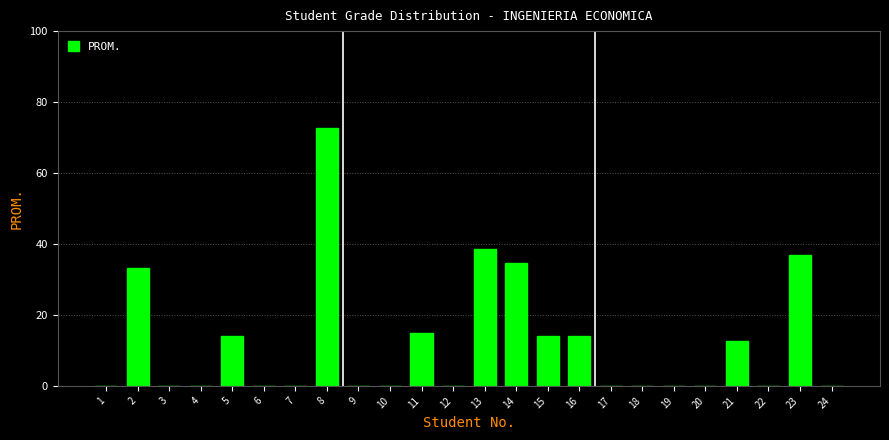

Reading left to right, extract all data points from this chart.

1=0.0	2=33.1	3=0.0	4=0.0	5=14.0	6=0.0	7=0.0	8=72.7	9=0.0	10=0.0	11=15.0	12=0.0	13=38.5	14=34.5	15=14.0	16=14.0	17=0.0	18=0.0	19=0.0	20=0.0	21=12.6	22=0.0	23=36.8	24=0.0